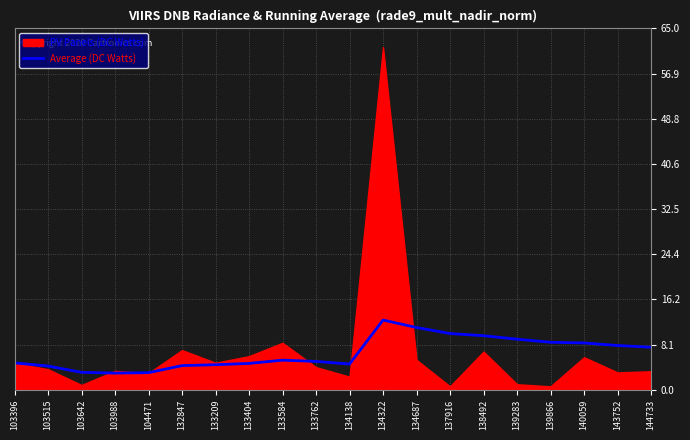

What is the sum of all values?

132.3